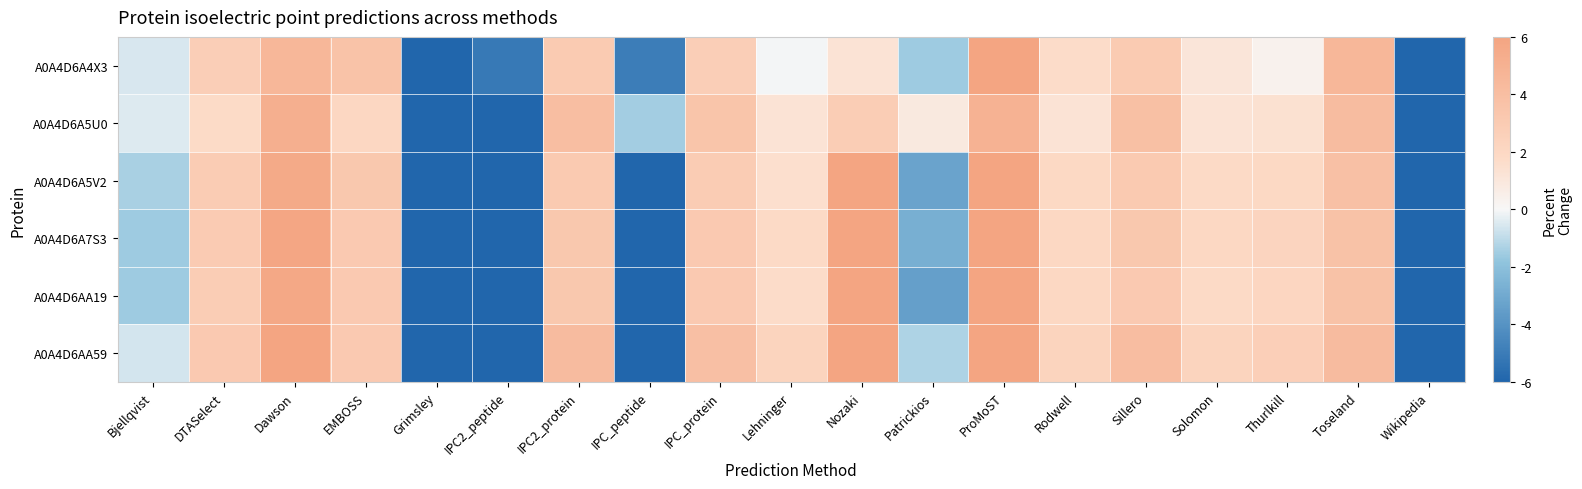

Which series has the widest spread of values?

A0A4D6A7S3